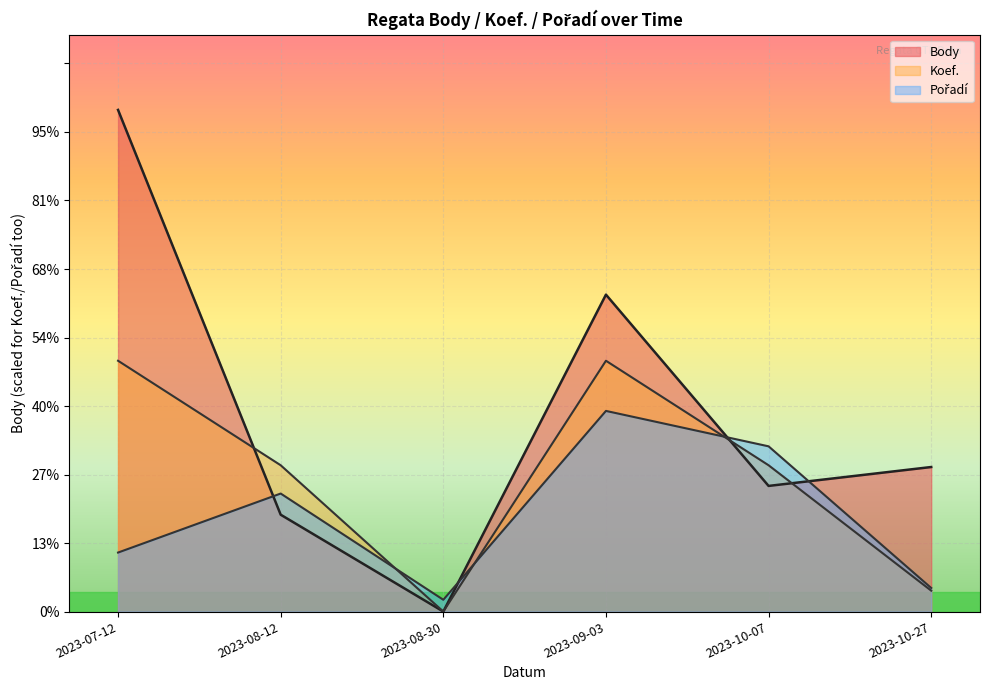

Where do Body and Pořadí first cross each other?

2023-07-12 and 2023-08-12